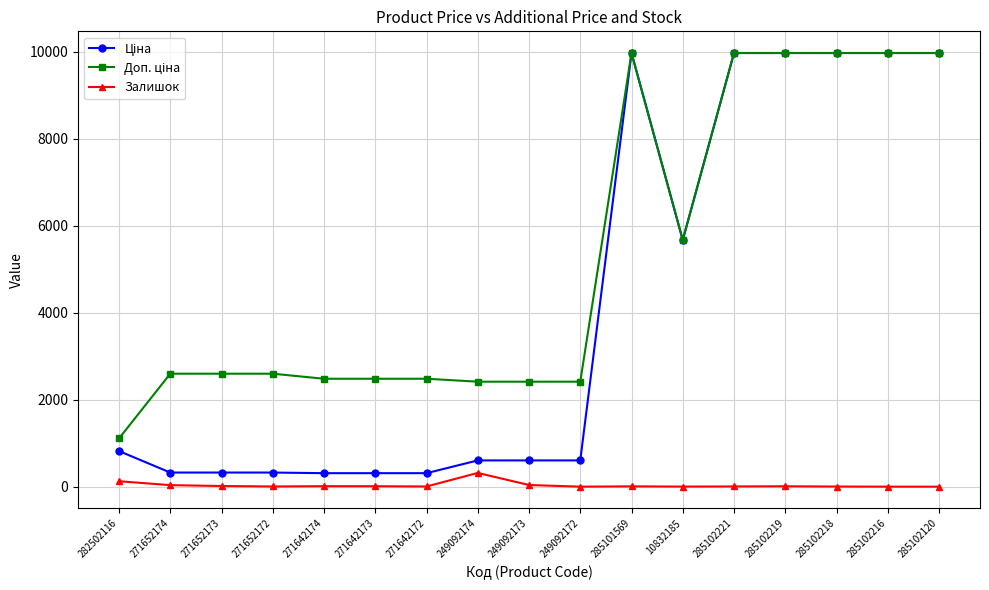

What is the greatest value displayed?

9975.0